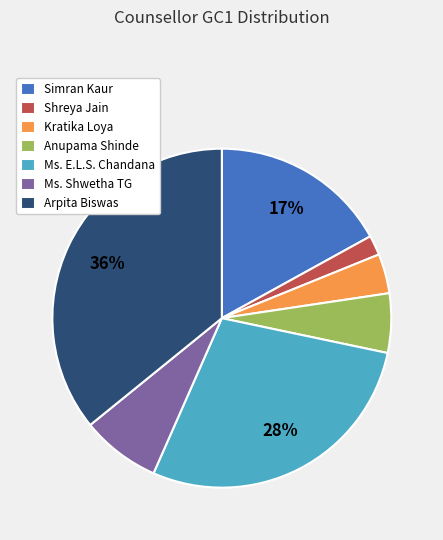

To the nearest percent, what percentage of the pie is Arpita Biswas?

36%